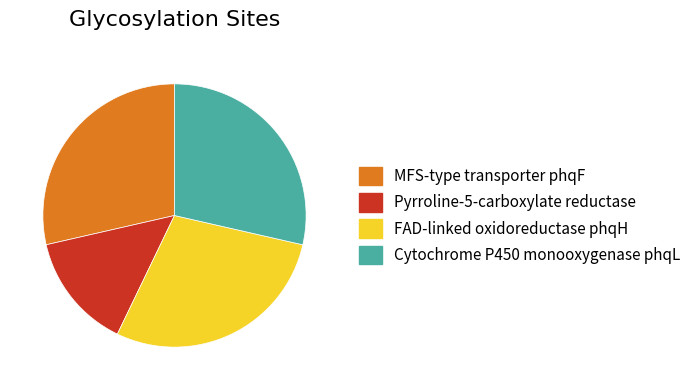

Does Cytochrome P450 monooxygenase phqL represent more than half of the total?

No